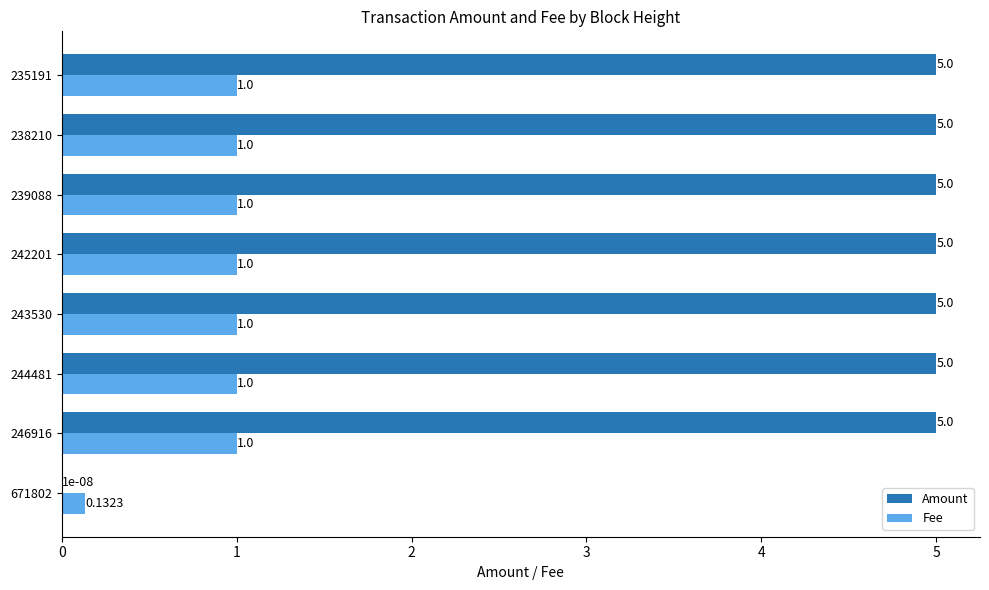

What is the total value across all series at 238210?

6.0